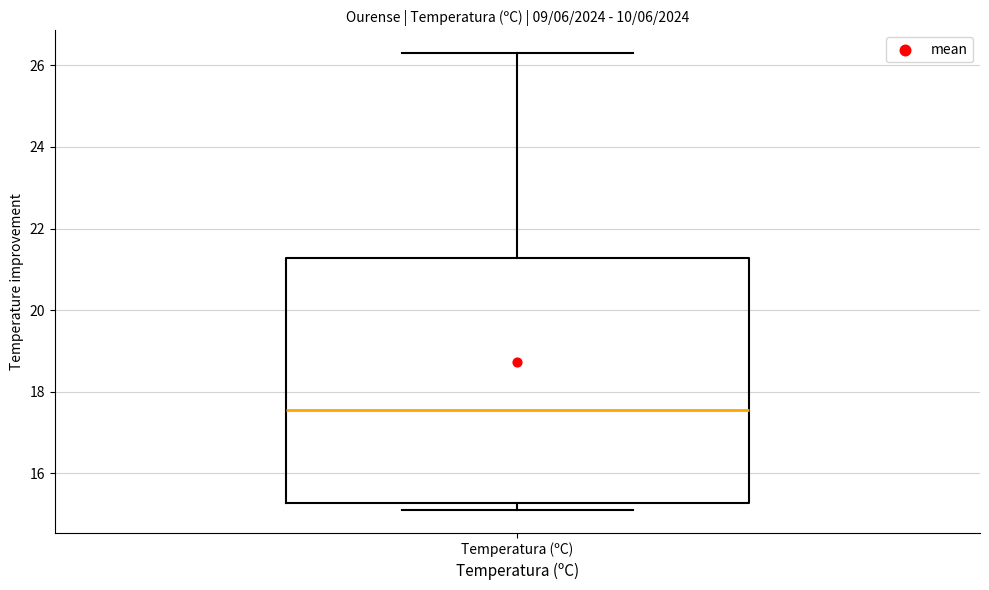

Read this box plot against the y-axis: the position of the median line, the range covered by the box, and the ends of both whiskers. The values are not printed on the chart, so give them approximately, as read against the axis.

median 17.6, box 15.2 to 21.2, whiskers 15.2 (just below the box's lower edge) to 26.4